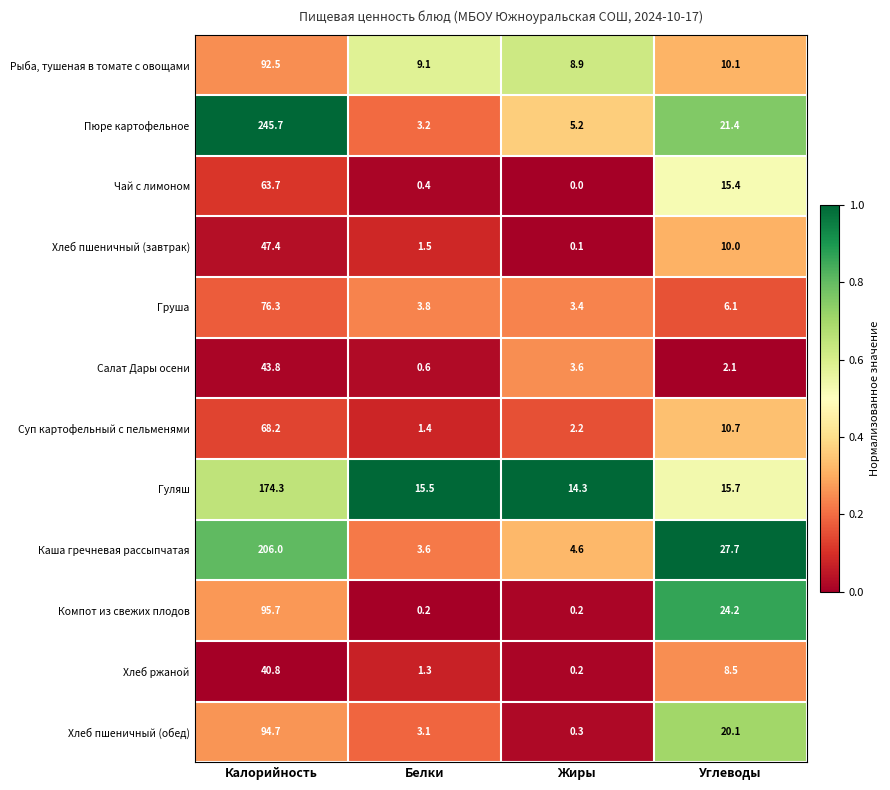

Which series changed the most between Белки and Жиры?

Салат Дары осени